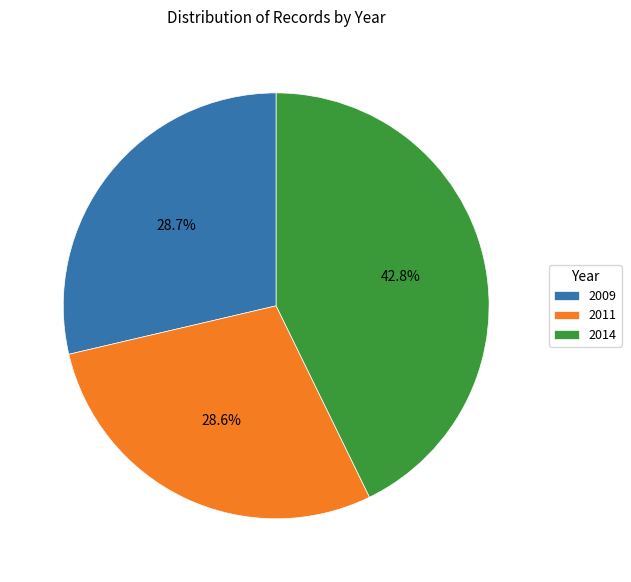

What is the ratio of the value at 2011 to the value at 2009?

1.0